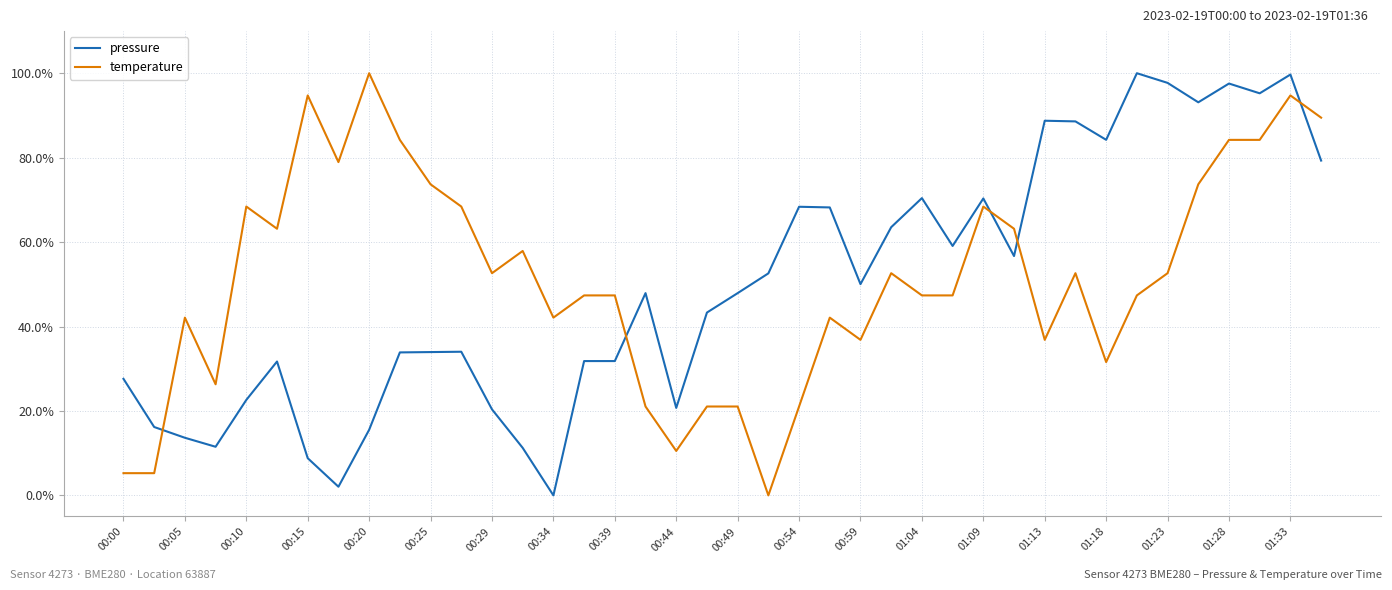

Does the chart display data point markers on the line(s)?

No